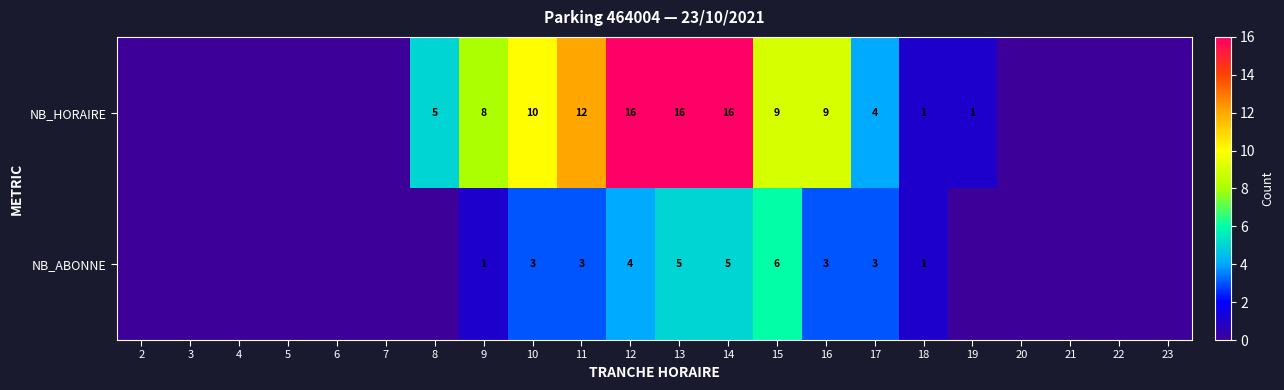

Between 13 and 16, which series saw the biggest shift?

NB_HORAIRE